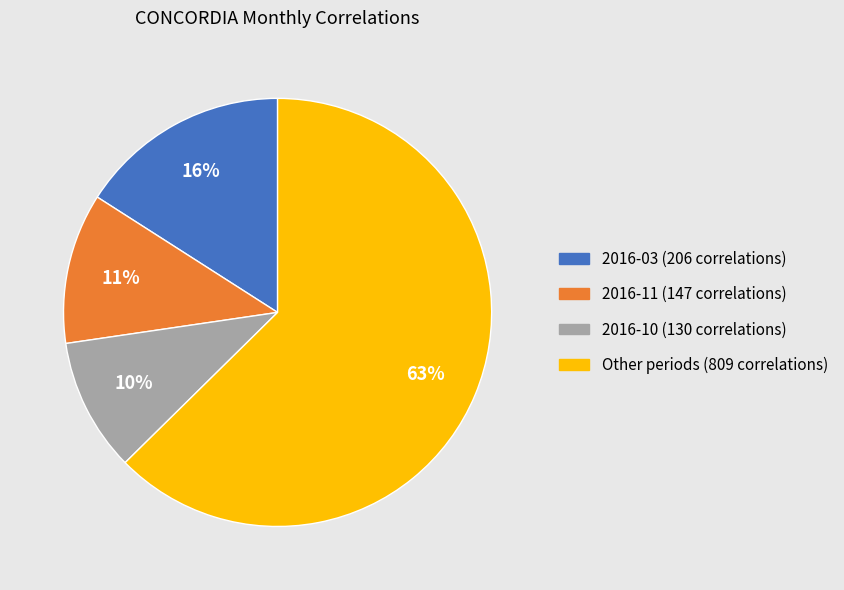

To the nearest percent, what is the average slice percentage?

25%